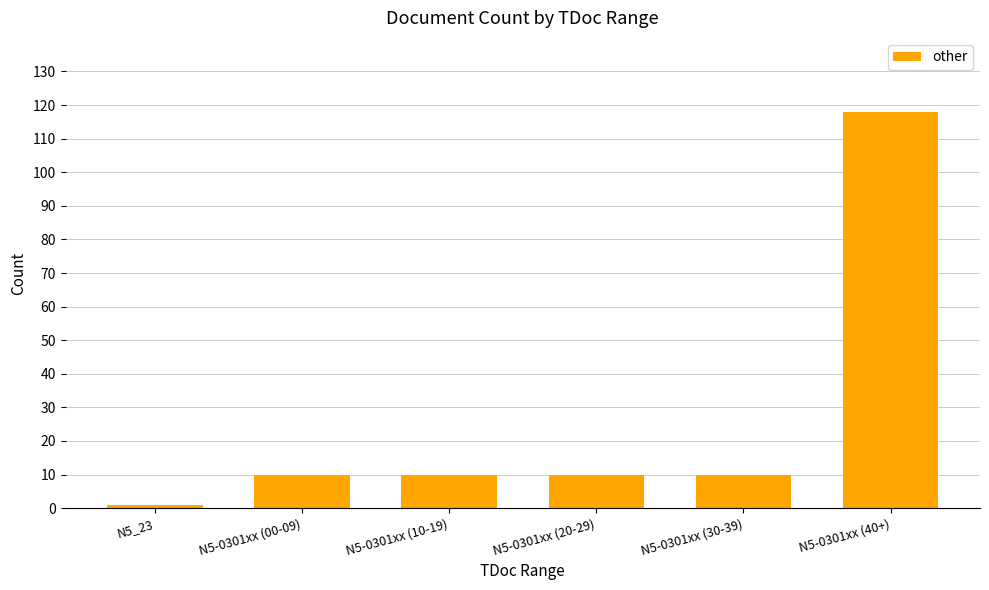

What is the difference between the maximum and second lowest values?

108